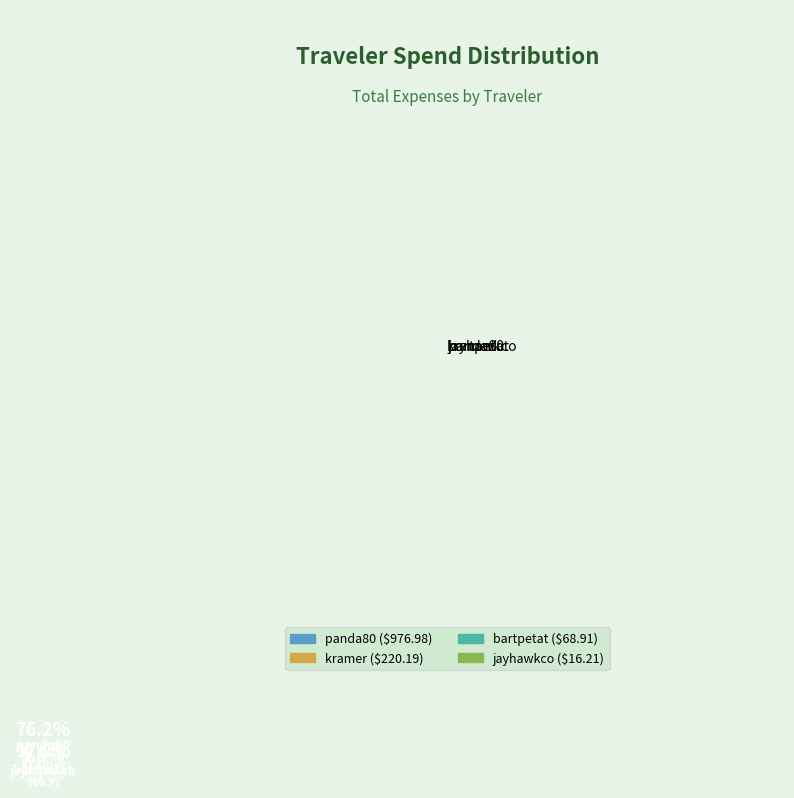

What is the ratio of the value at kramer to the value at jayhawkco?

13.6